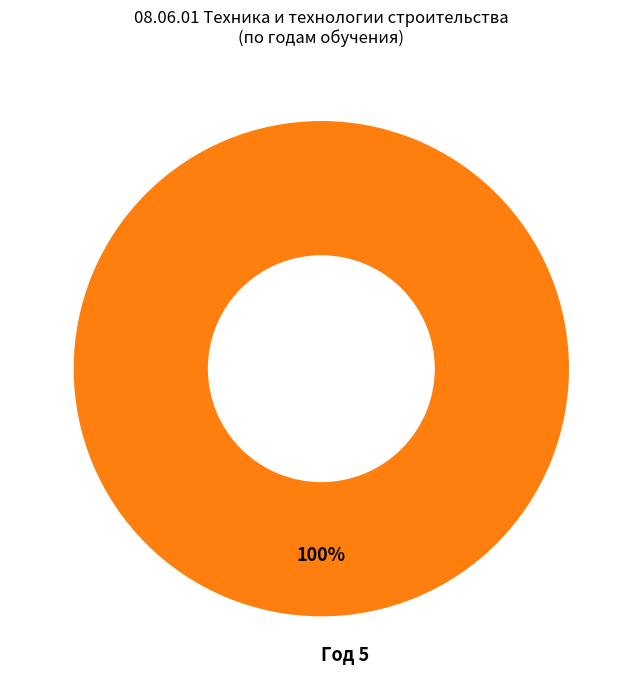

How many slices are in this pie chart?

1